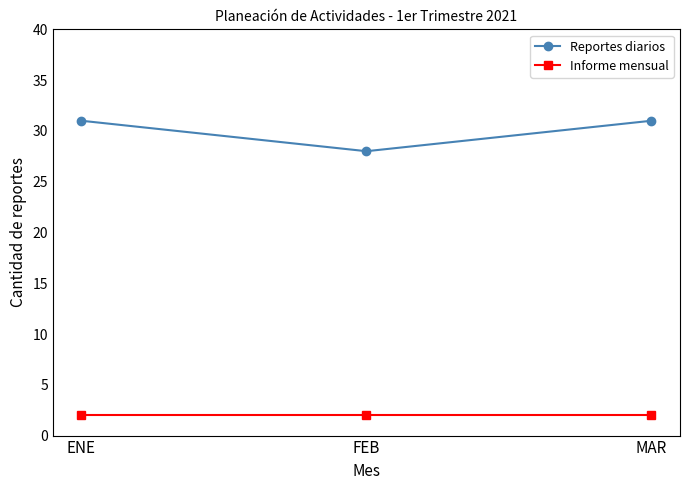

True or false: Reportes diarios has a value of 18 at FEB.

False